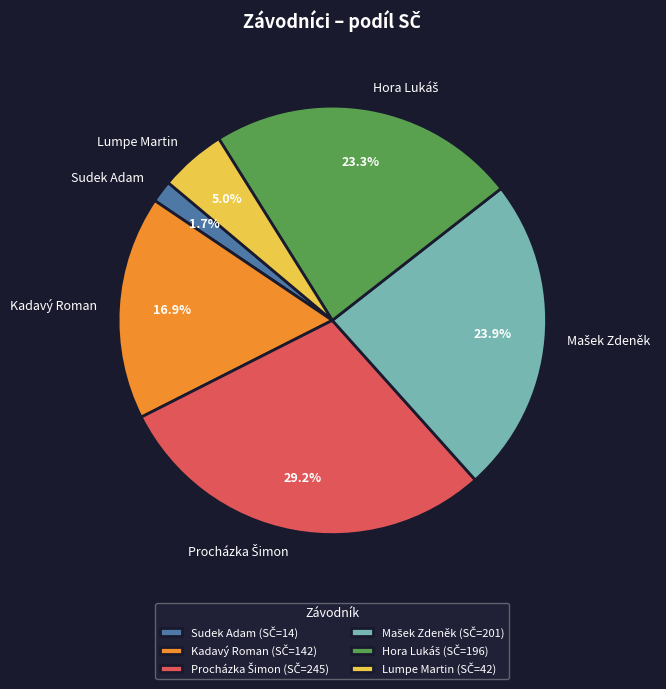

What percentage do Kadavý Roman and Lumpe Martin together represent?

21.9%